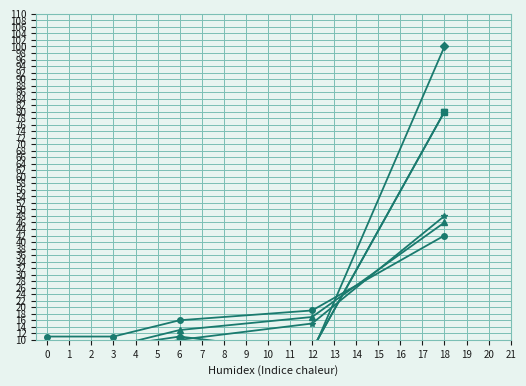

What is the difference between the second highest and minimum values in the Lukášek series?

9